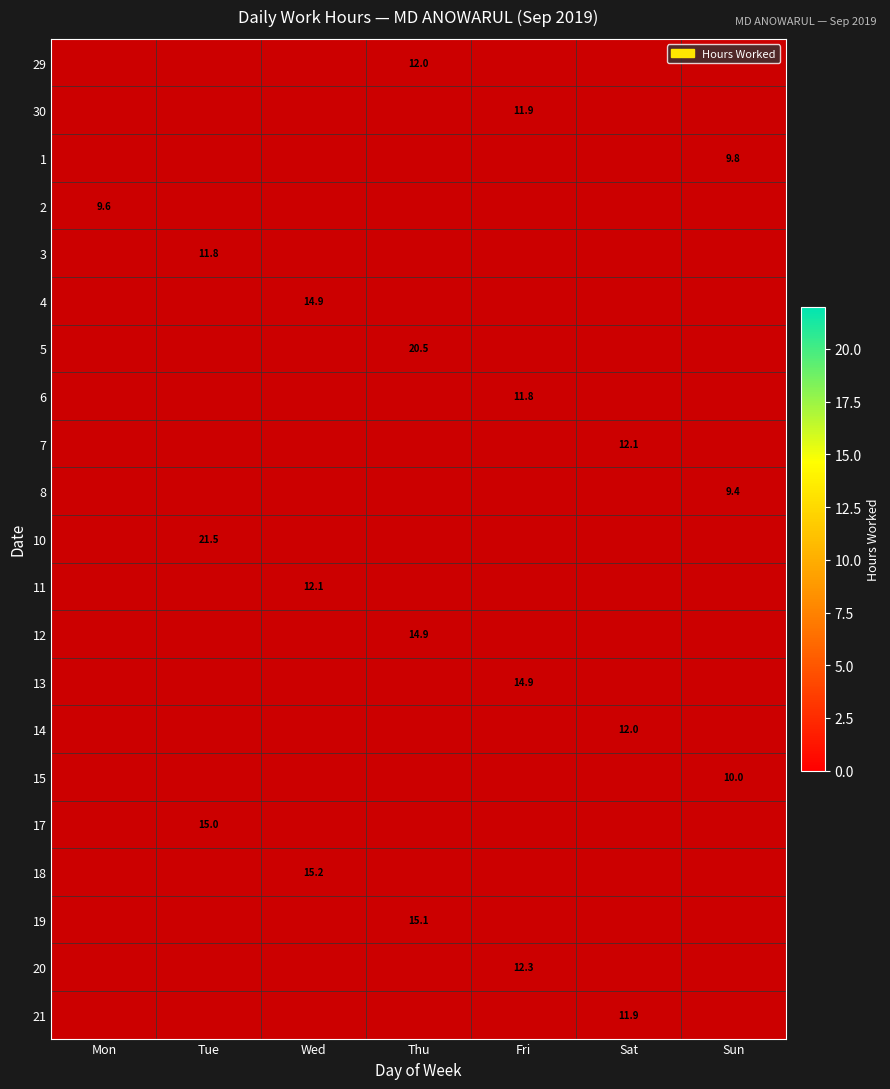

At which label is 2 closest to 9?

Mon